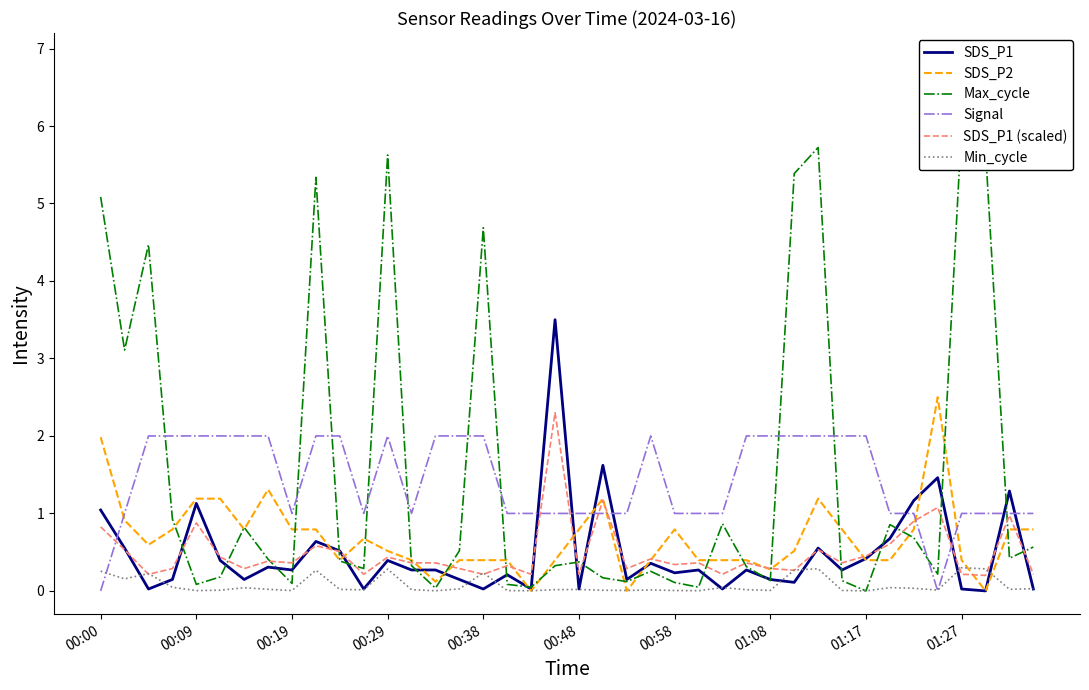

Is the value of SDS_P1 (scaled) at 00:00 greater than the value of Min_cycle at 18?

Yes